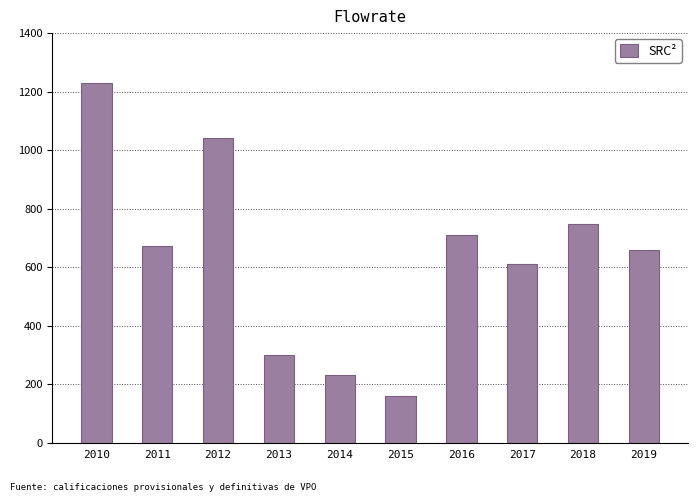

What is the greatest value displayed?

1231